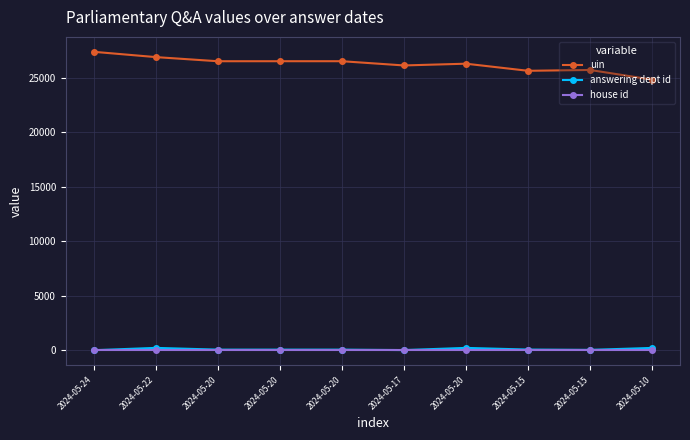

What are all the series names shown in the legend?

uin, answering dept id, house id